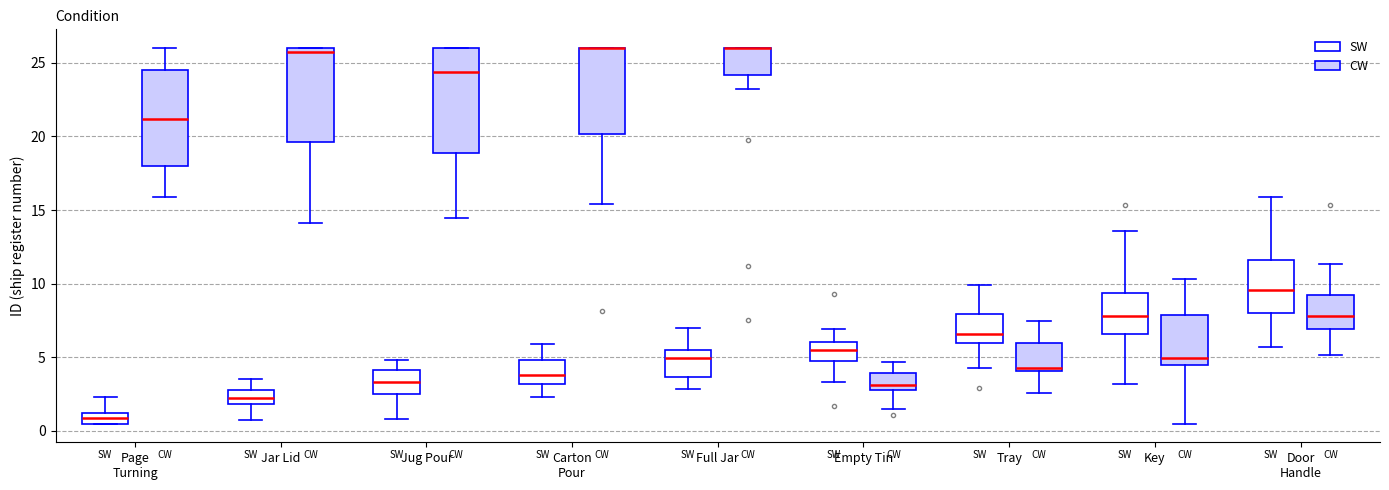

Comparing the boxes themselves (not the whiskers), which one is the tallest?

Jug Pour (CW)